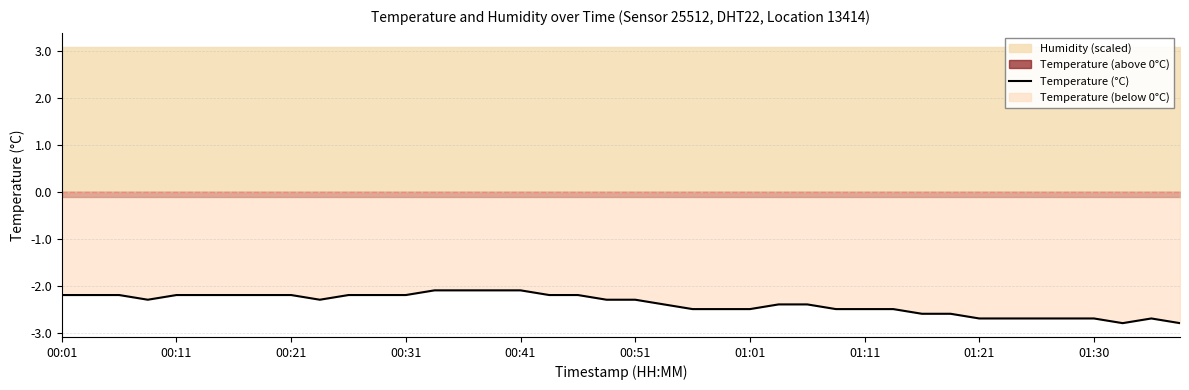

What is the smallest value displayed?

-2.8